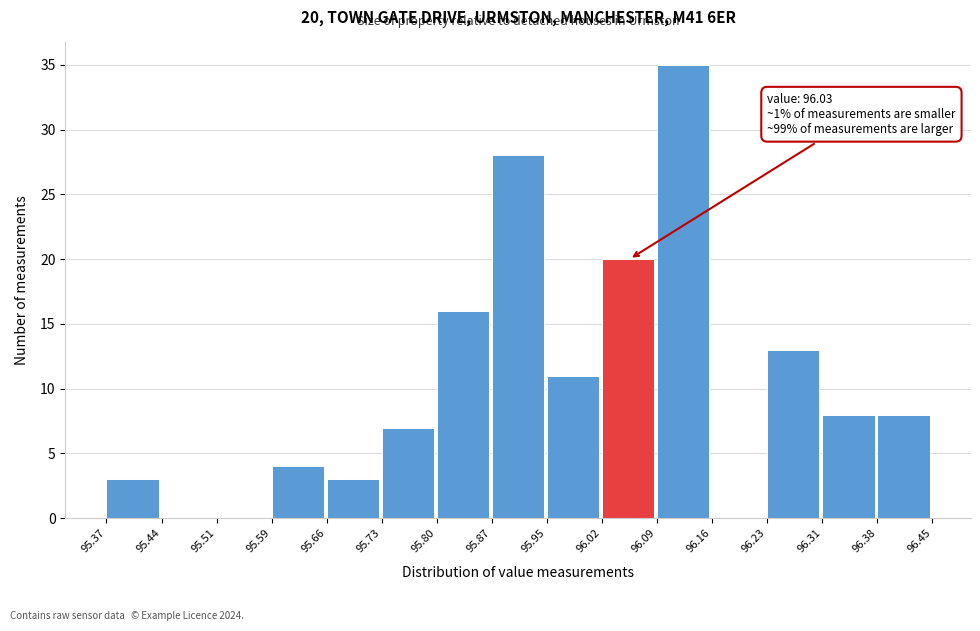

Over which range of the x-axis is the bar tallest?

96.09 to 96.16